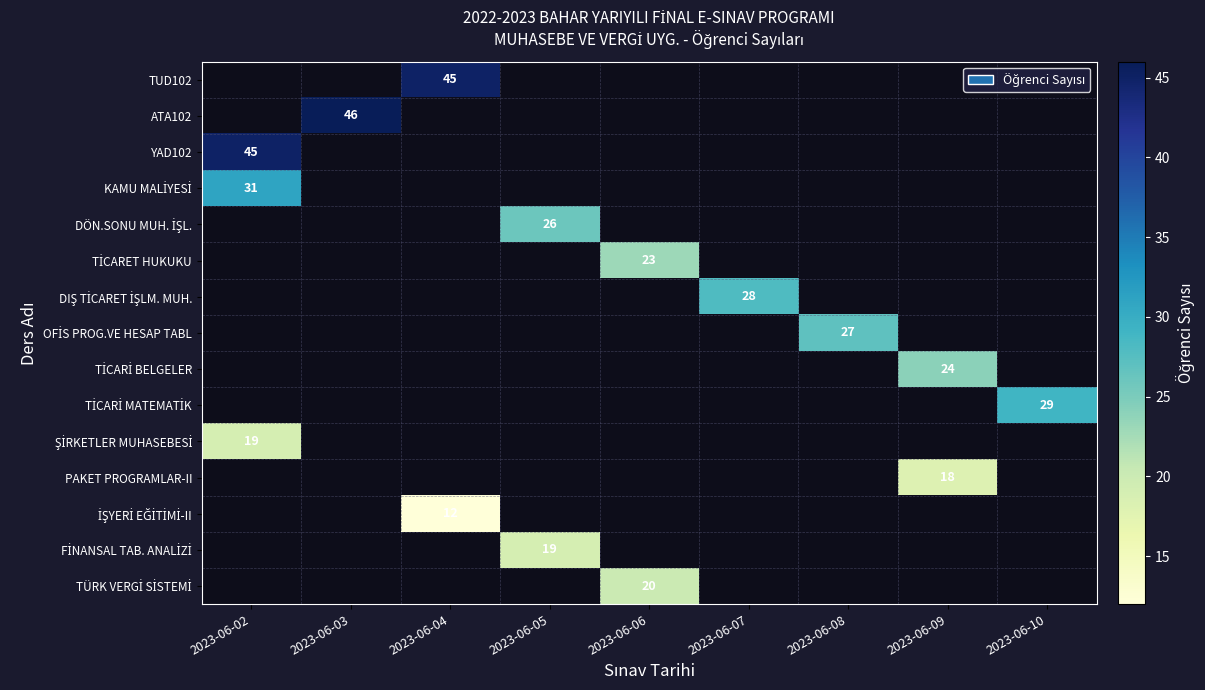

Between 2023-06-09 and 2023-06-02, which is larger?

2023-06-02